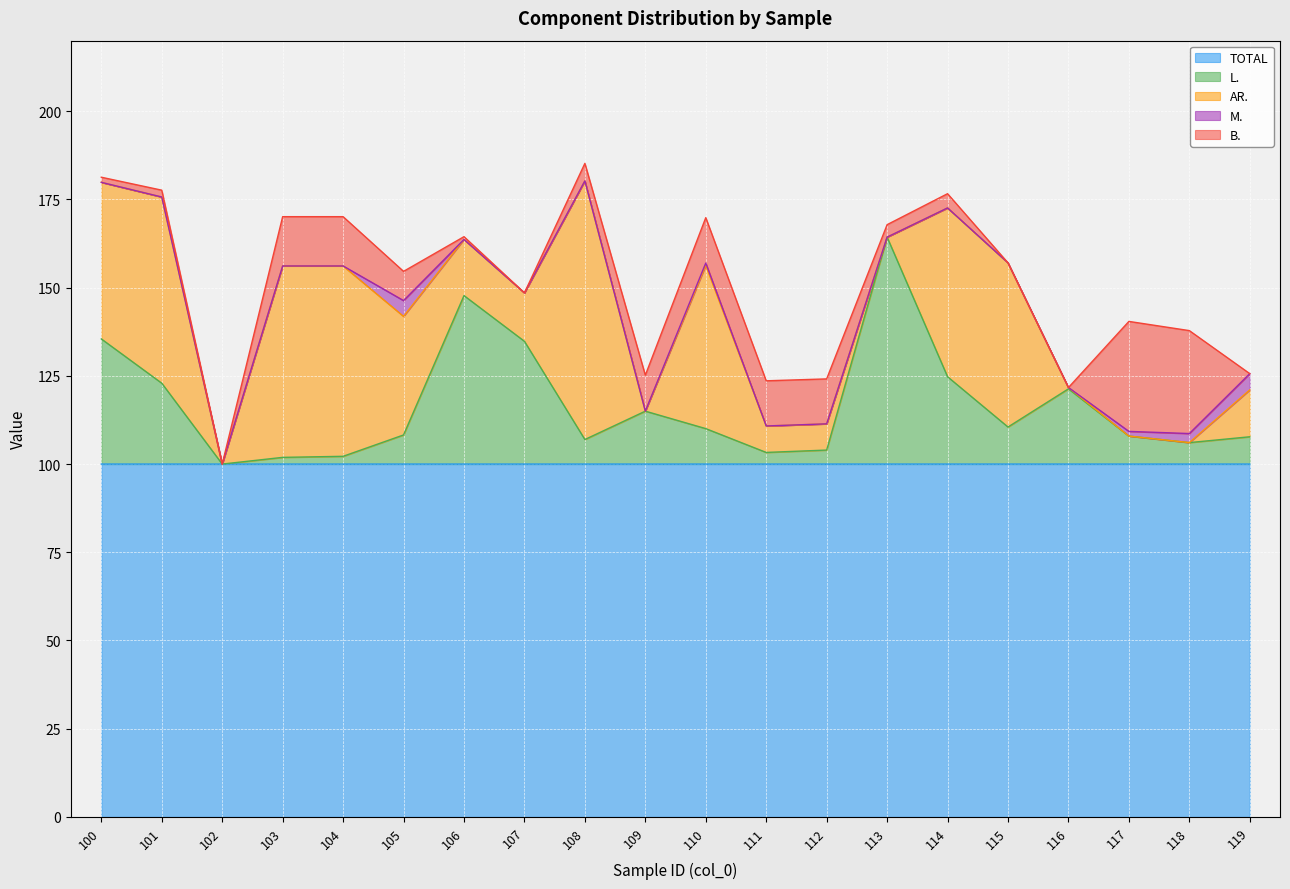

What is the value of the TOTAL point at the 11th from the left?

100.0